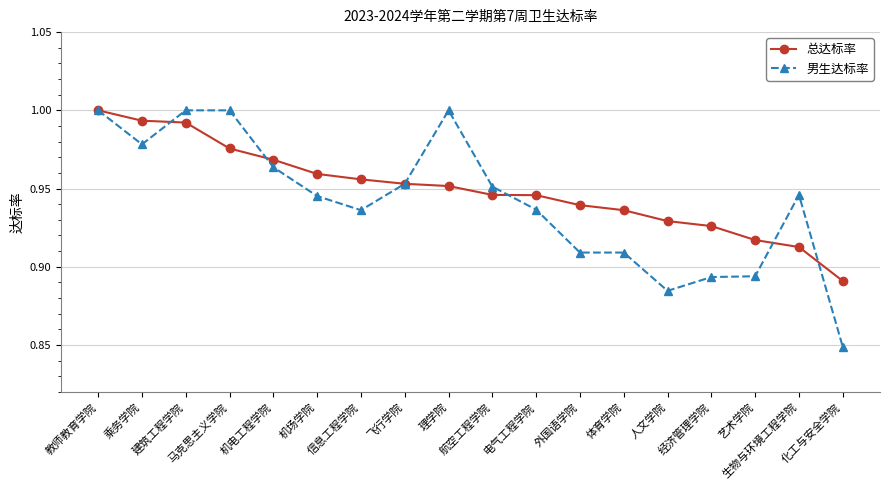

At how many categories does at least one series exceed 0?

18